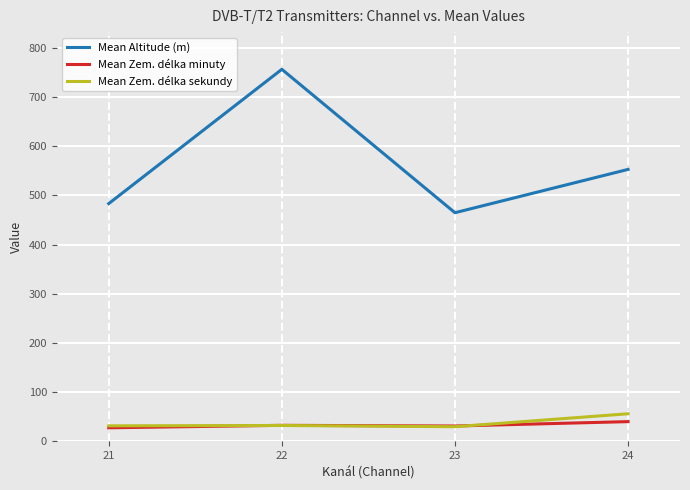

Does the chart have visible grid lines?

Yes